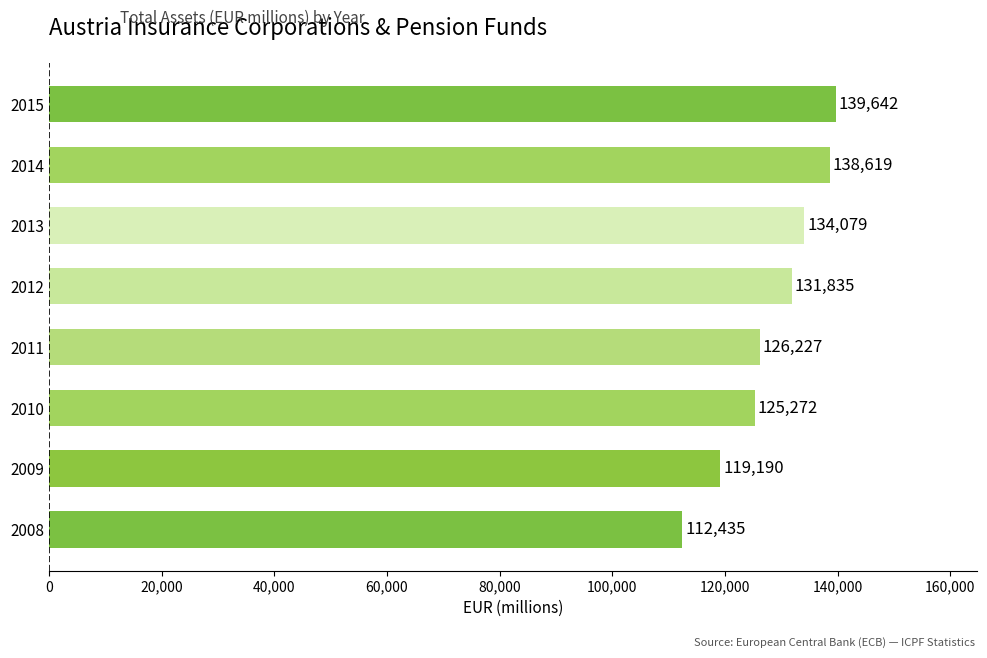

The value at 2009 is 119190. True or false?

True